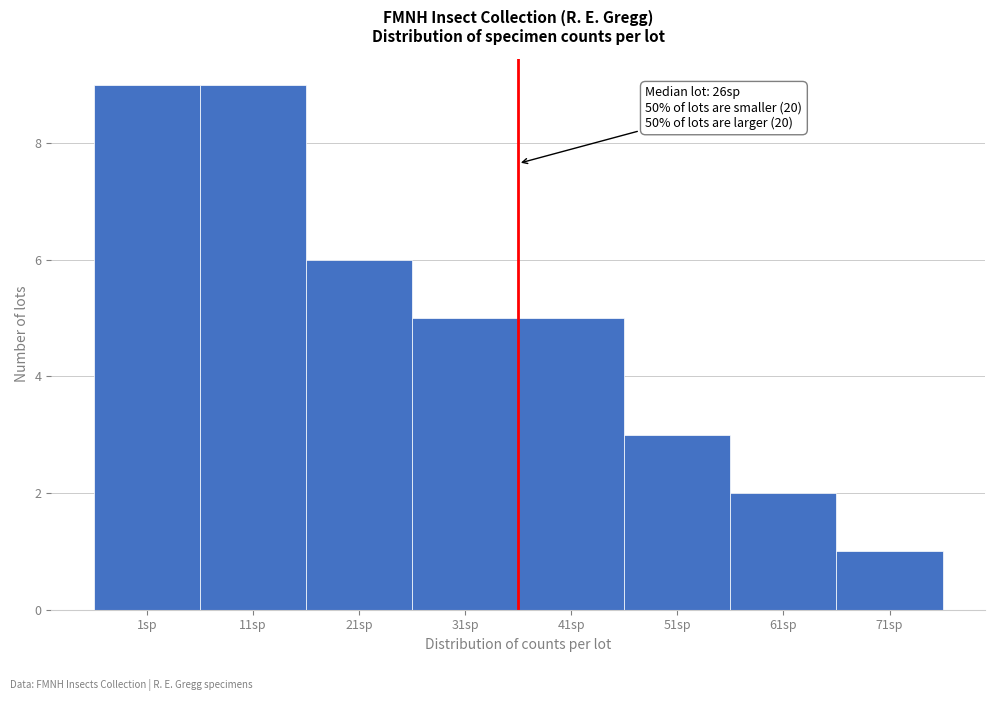

Reading left to right, what are all the values shown in this chart?

1sp=9	11sp=9	21sp=6	31sp=5	41sp=5	51sp=3	61sp=2	71sp=1